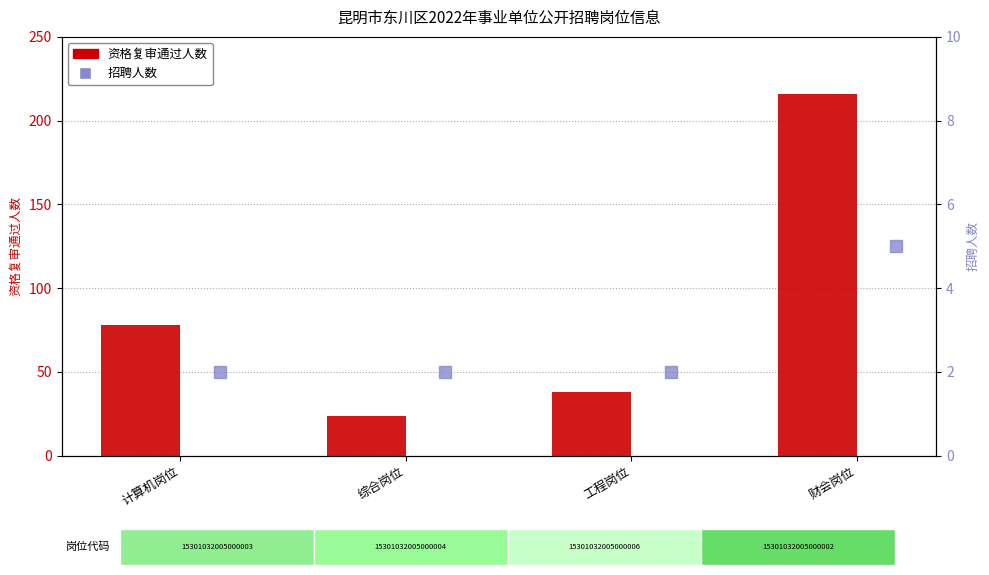

Which label corresponds to the largest value in the chart?

财会岗位